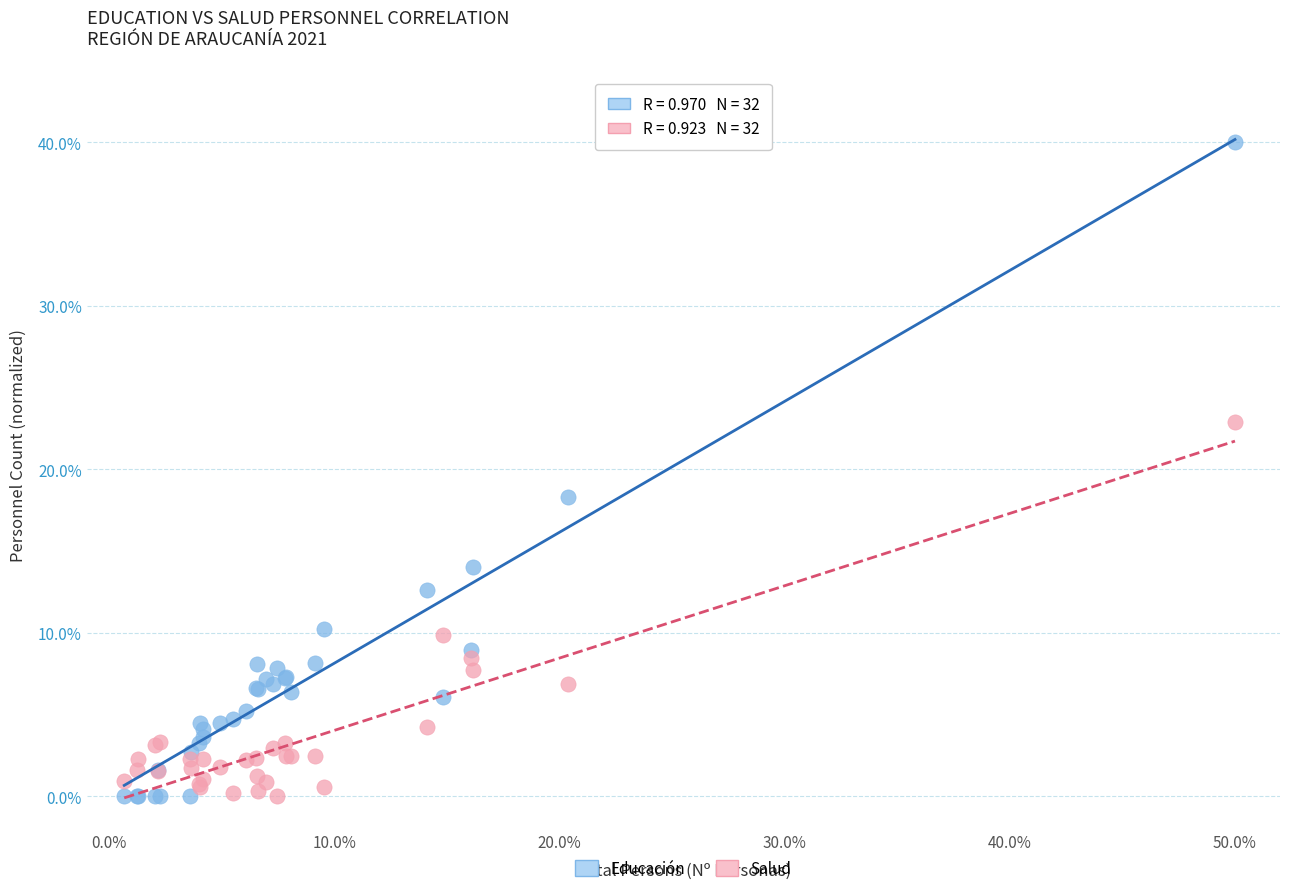

Across all series, what Y value is closest to 20?

18.3